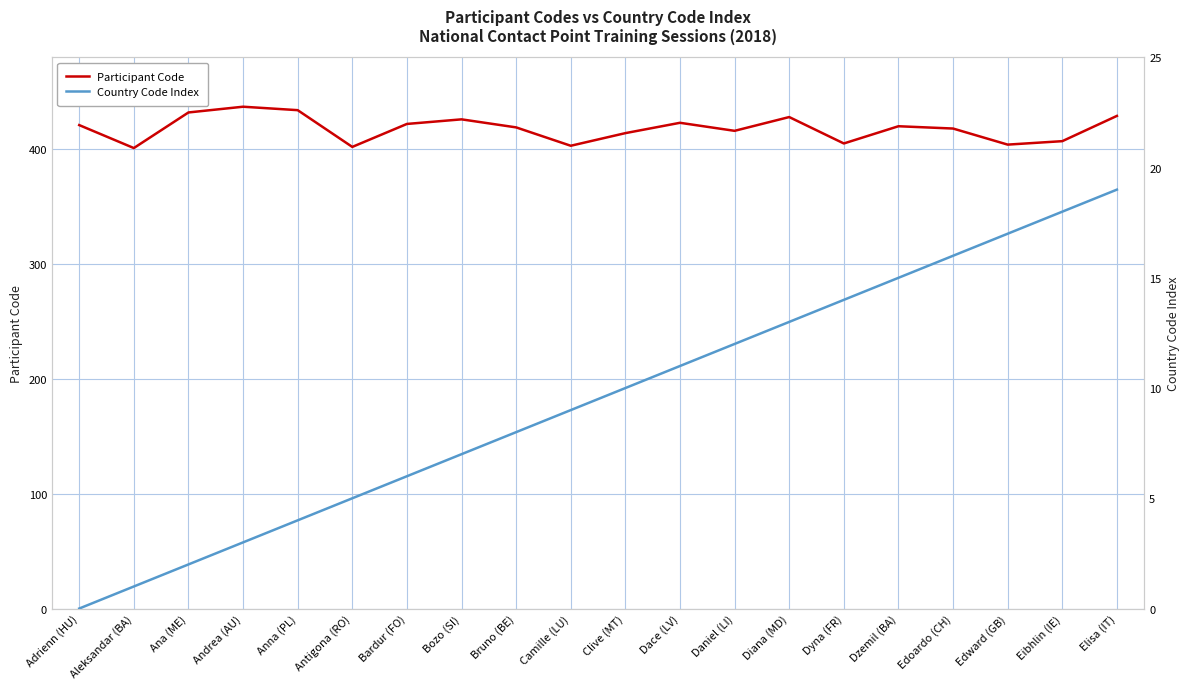

How many categories are shown in the chart?

20